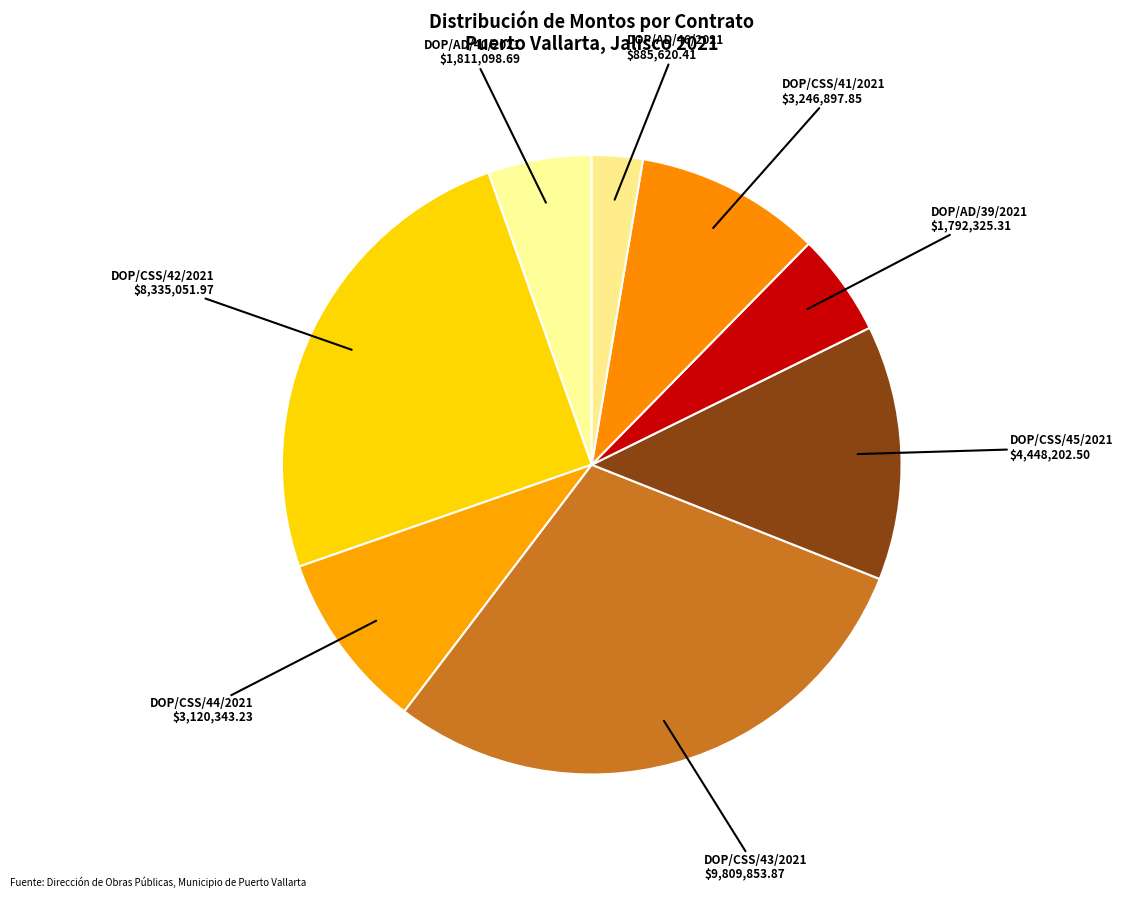

Combined, do DOP/AD/40/2021 and DOP/CSS/42/2021 account for over 50%?

No